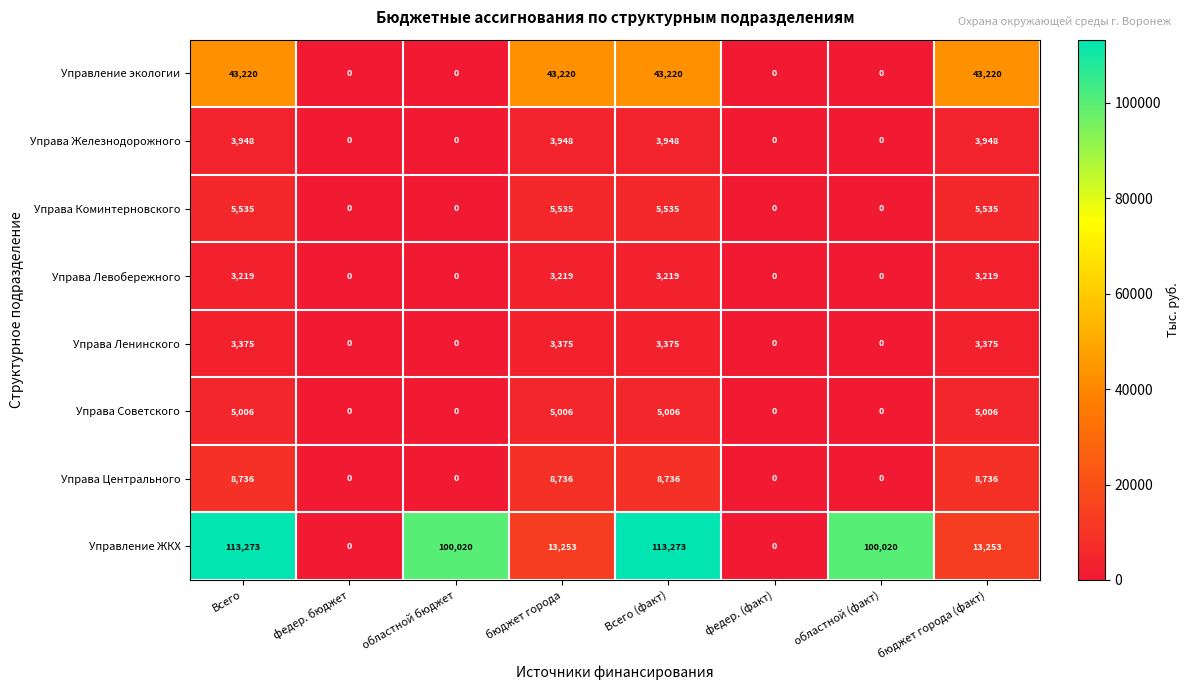

What is the spread (max minus min) of values at Всего?

110054